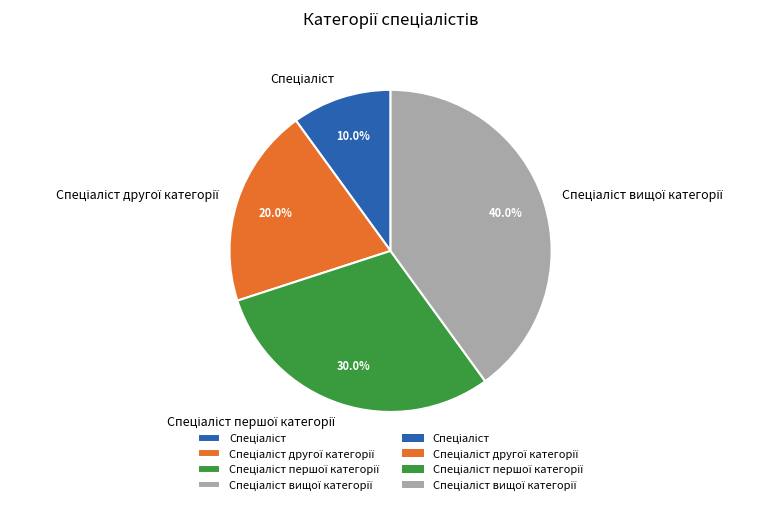

Is there any slice that represents more than half of the pie?

No